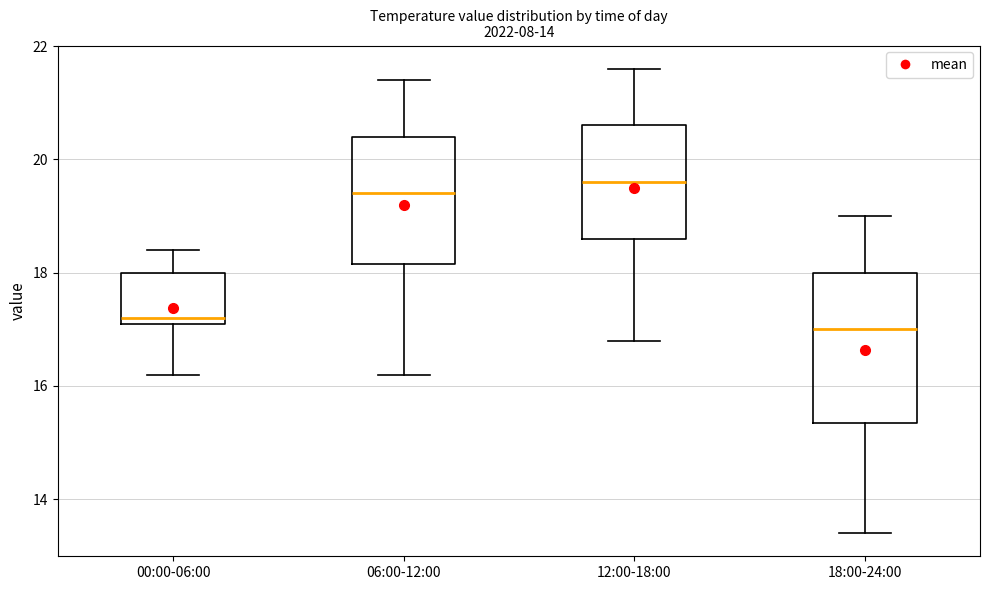

Where does the lower whisker of the box for 00:00-06:00 end on the y-axis? The values are not printed on the chart, so give them approximately, as read against the axis.

16.2